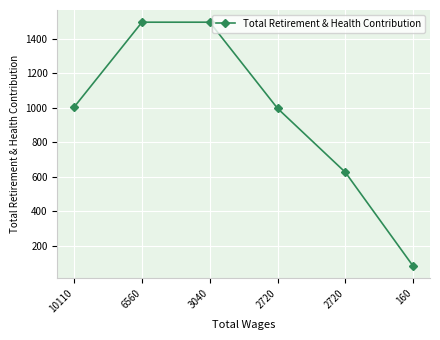

How many data points are less than 1005?

3